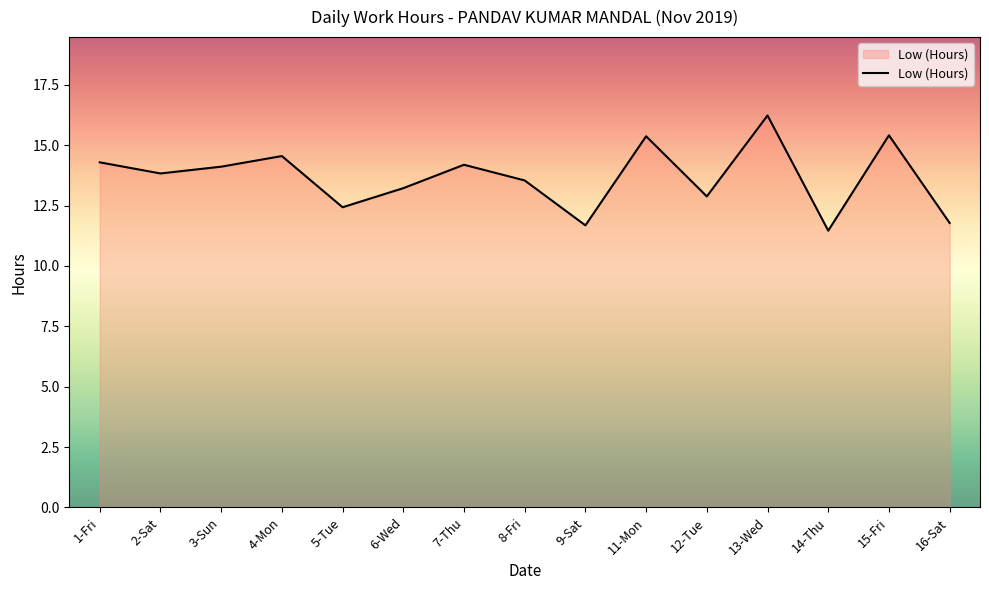

Where does the data first go above 13?

1-Fri